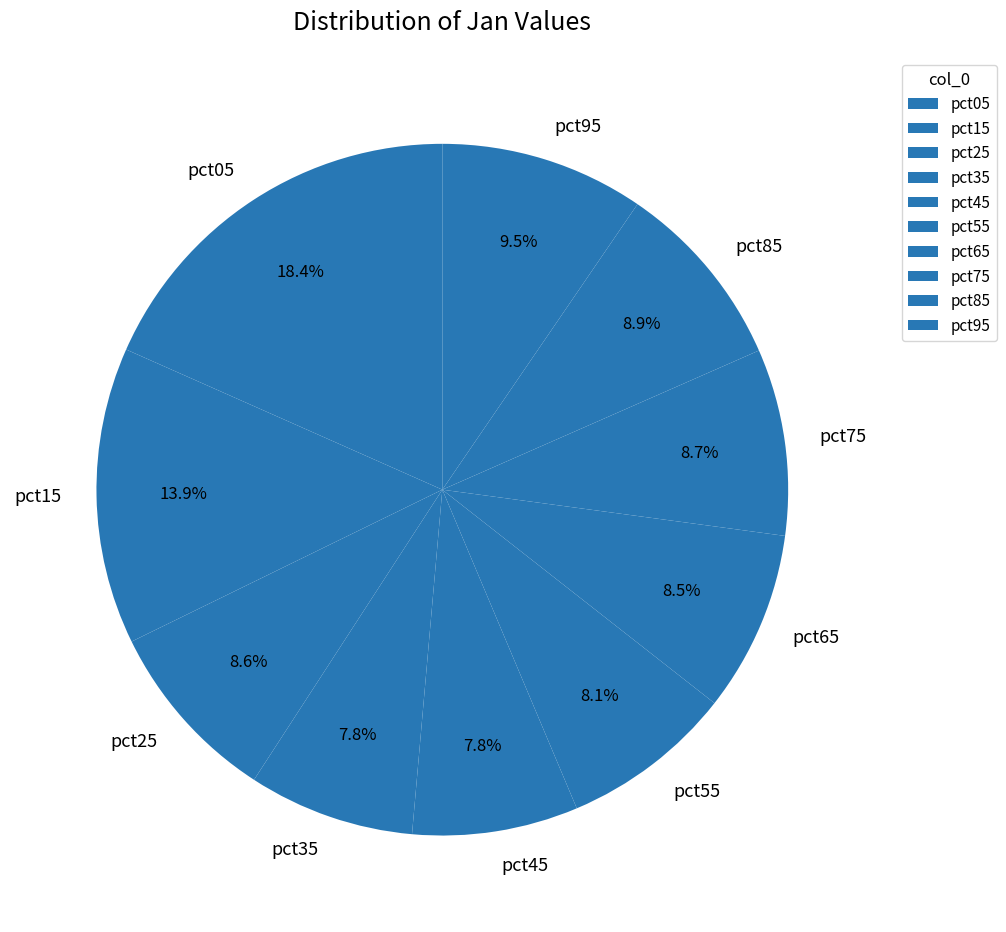

Approximately how many times larger is the value at pct35 compared to pct05?

0.4